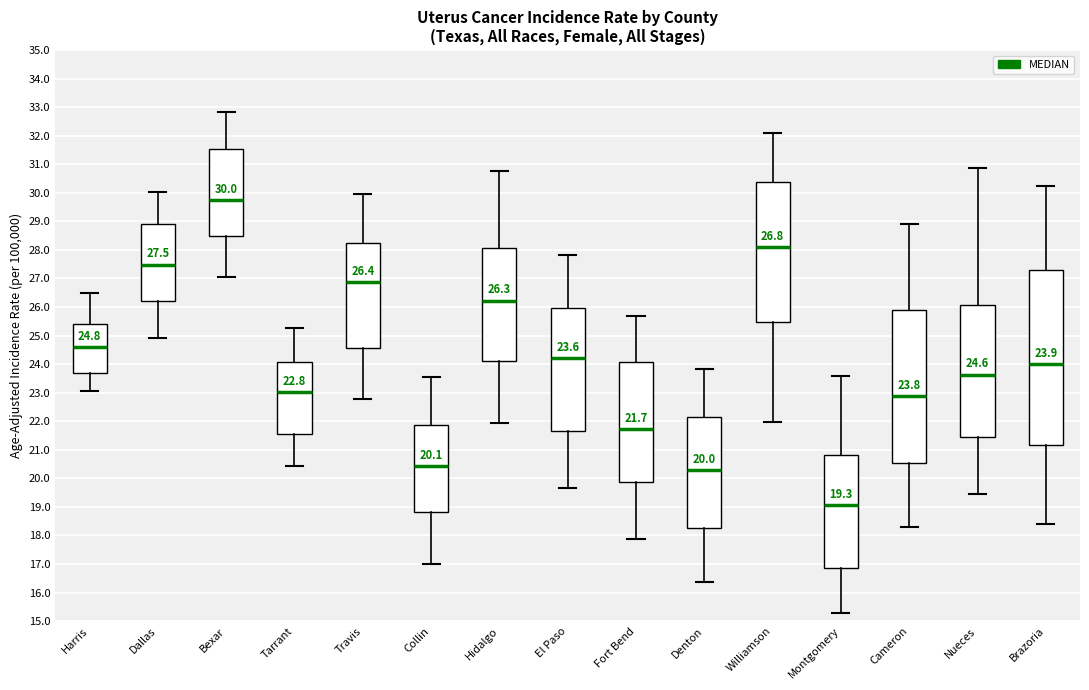

Which box is the tallest, from its lower edge to its upper edge?

Brazoria